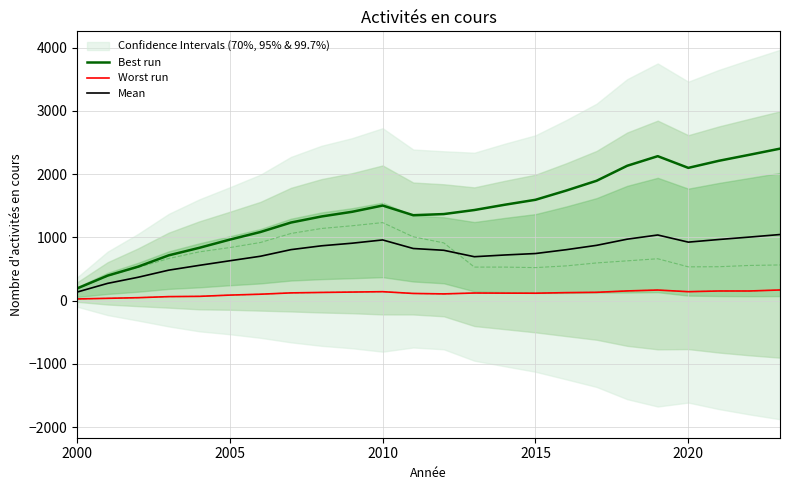

The value of Mean at 2015 is 744.7. True or false?

True